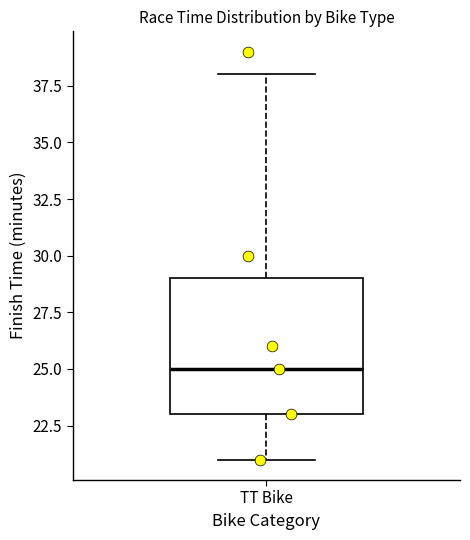

Transcribe this box plot: give where the median line is, the range the box spans, and where the two whiskers end, as read against the y-axis. The values are not printed on the chart, so give them approximately, as read against the axis.

median 25, box 23 to 29, whiskers 21 to 38